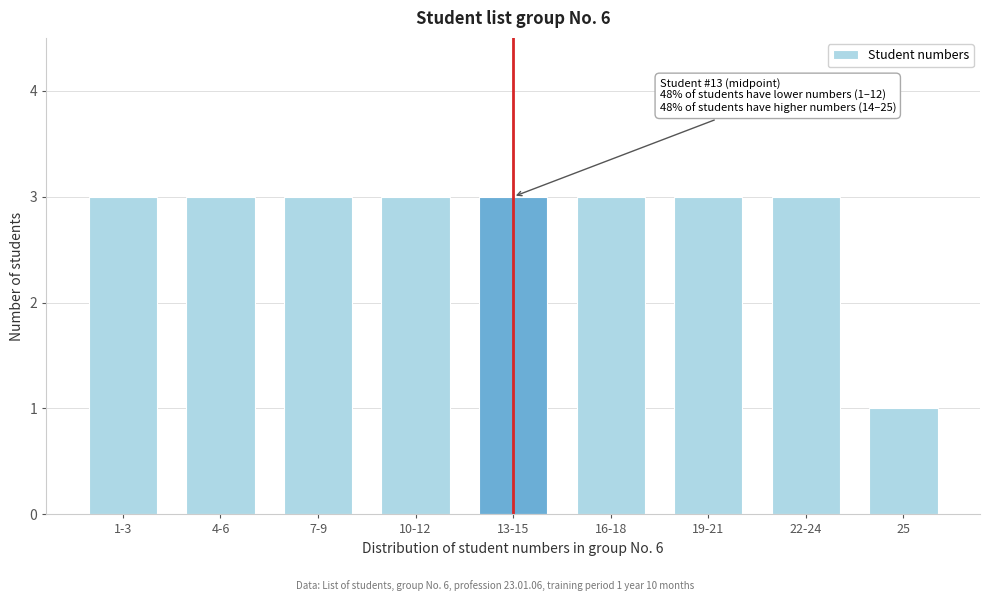

Reading right to left, extract all data points from this chart.

1	3	3	3	3	3	3	3	3